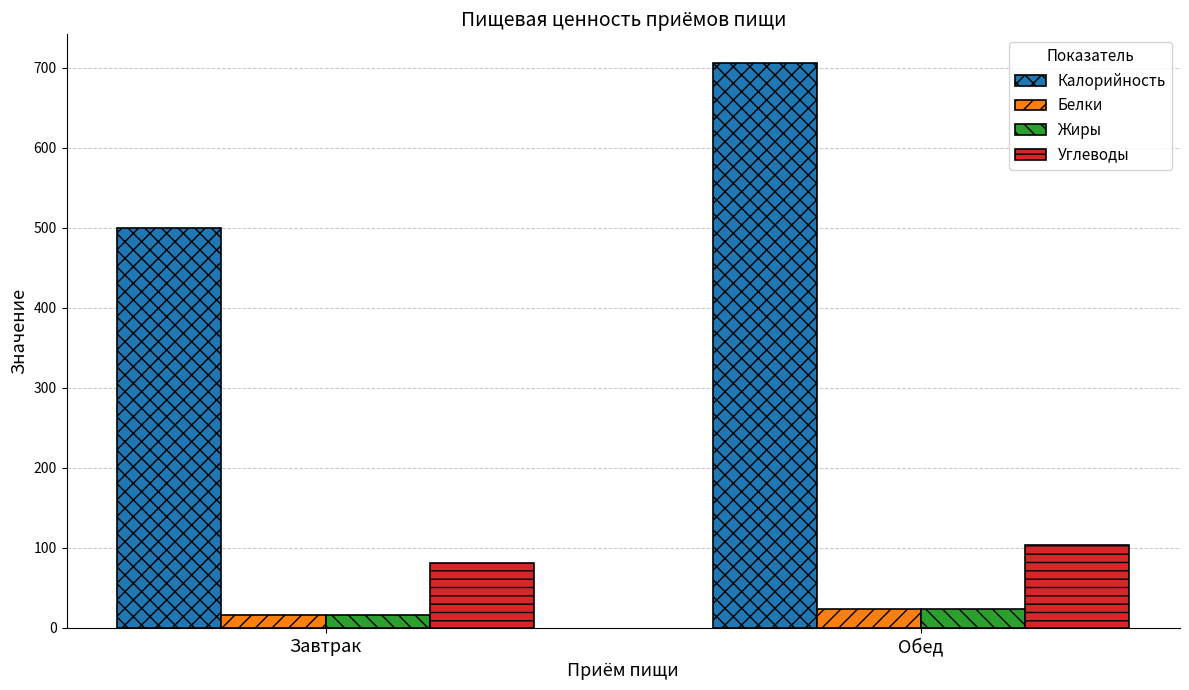

Between Завтрак and Обед, which series saw the biggest shift?

Калорийность